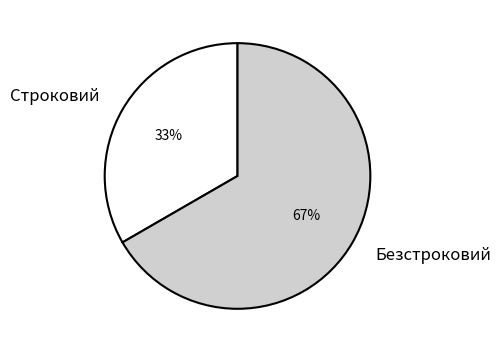

To the nearest percent, what portion does Строковий represent?

33%